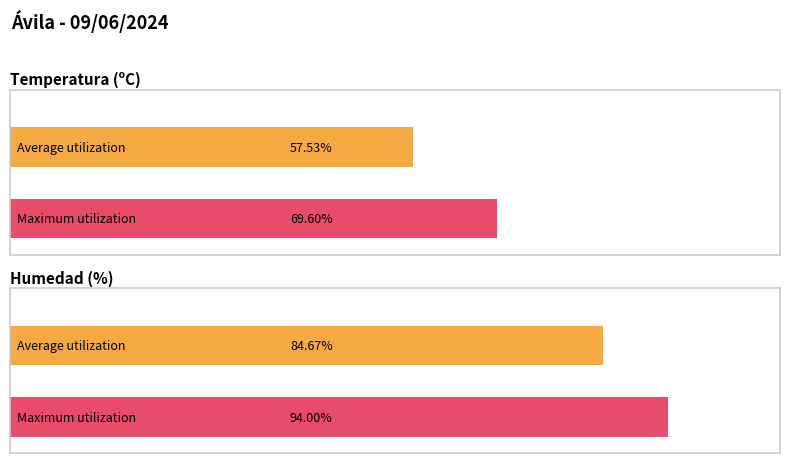

Rank the series by their average value, from lowest to highest.

Temperatura (ºC), Humedad (%)